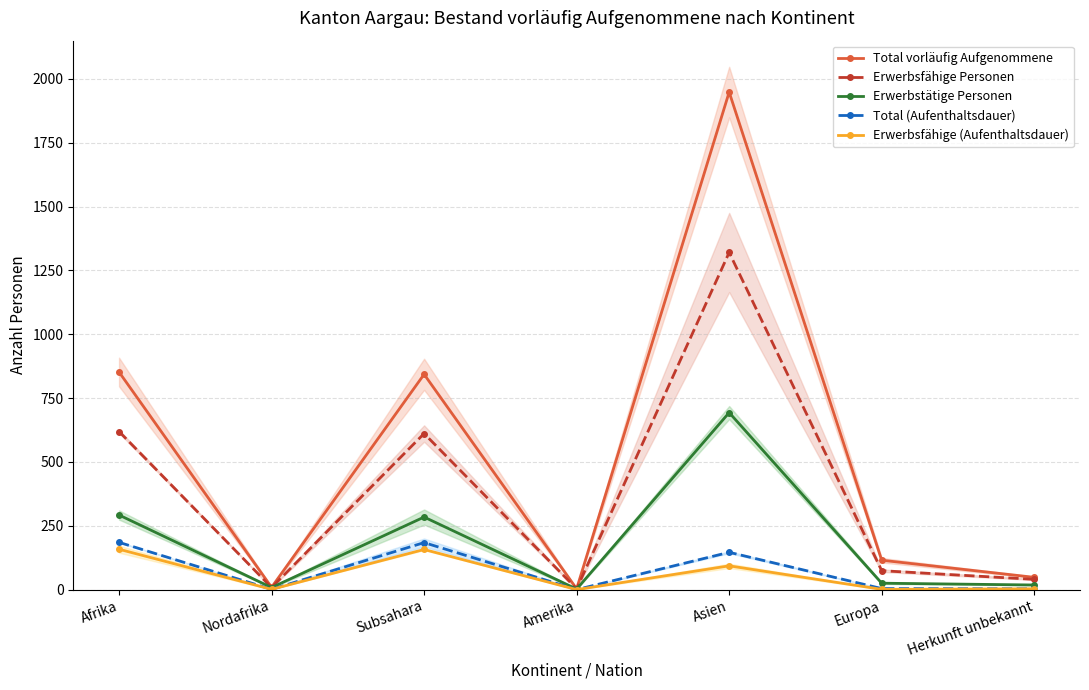

The value of Total vorläufig Aufgenommene at Amerika is 1. True or false?

False